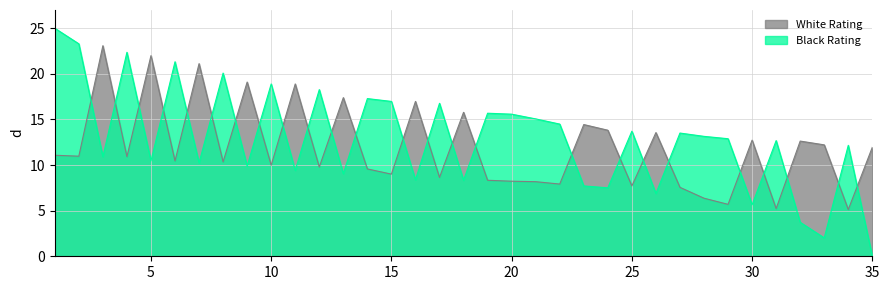

What is the maximum value shown in the chart?

25.0